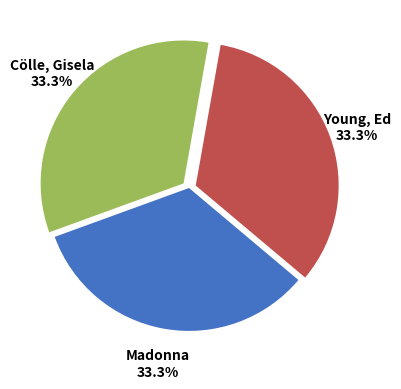

To the nearest percent, what is the average slice percentage?

33%